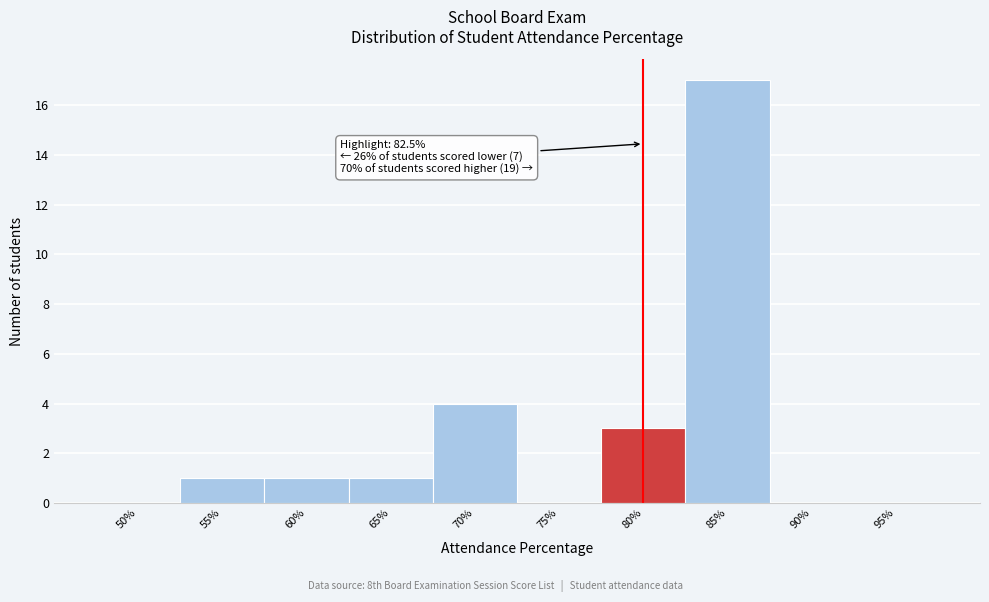

Reading left to right, list all the values displayed in this chart.

50%=0	55%=1	60%=1	65%=1	70%=4	75%=0	80%=3	85%=17	90%=0	95%=0